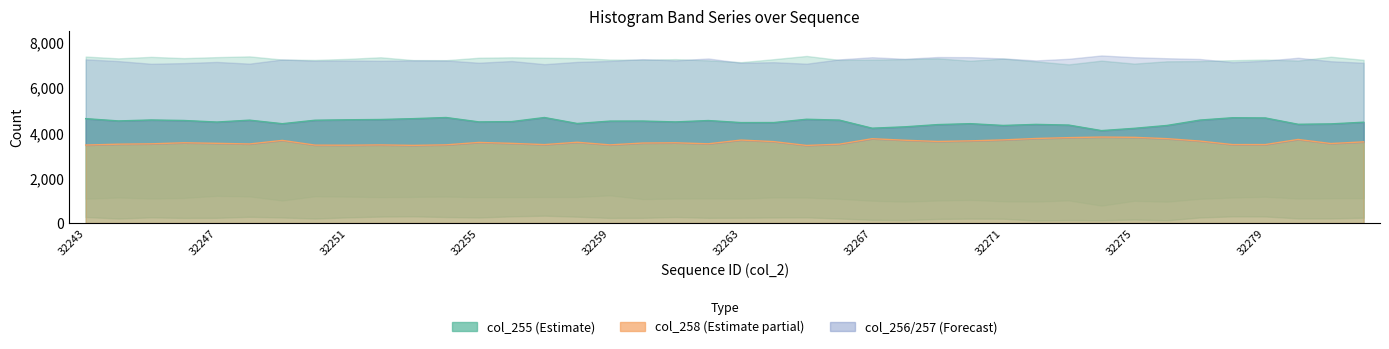

What is the difference between the second highest and second lowest values in the col_255 line series?

480